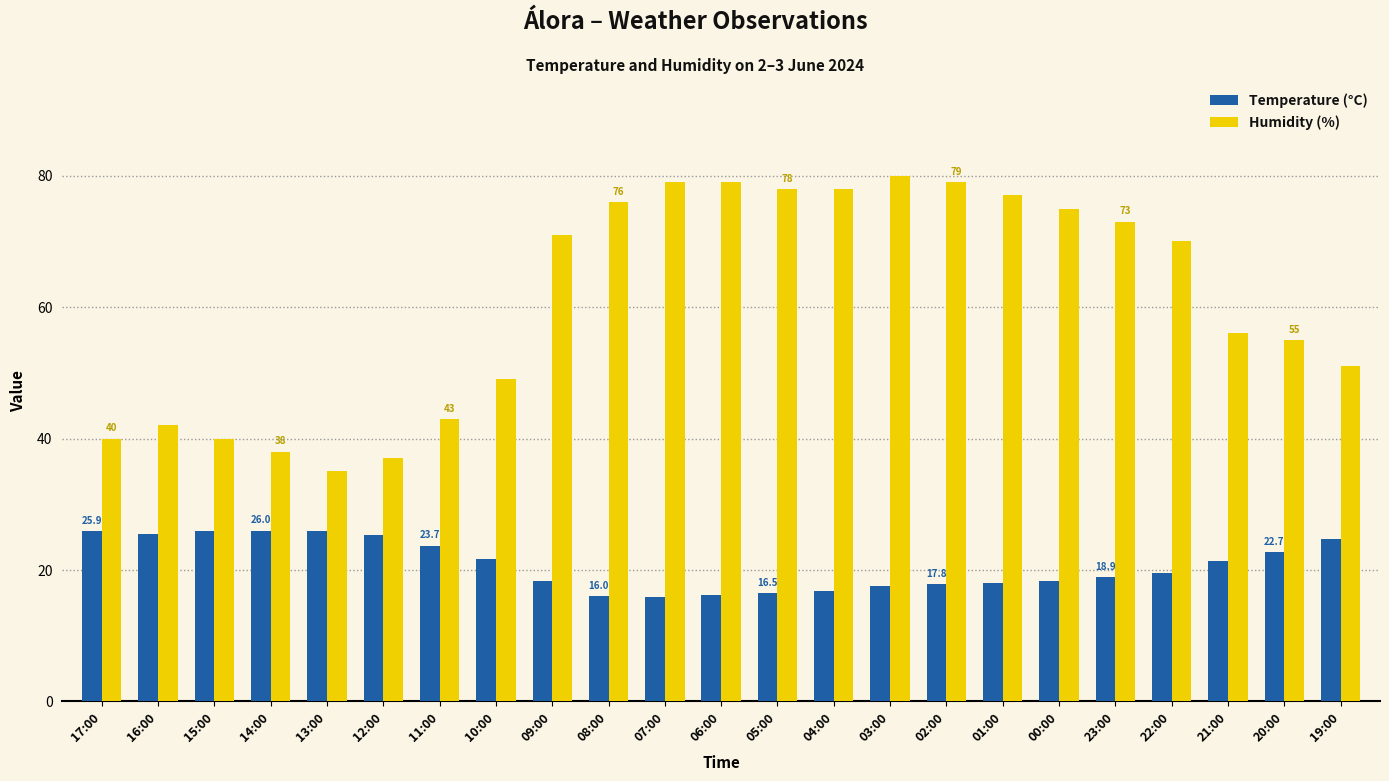

Count the number of data series in this chart.

2